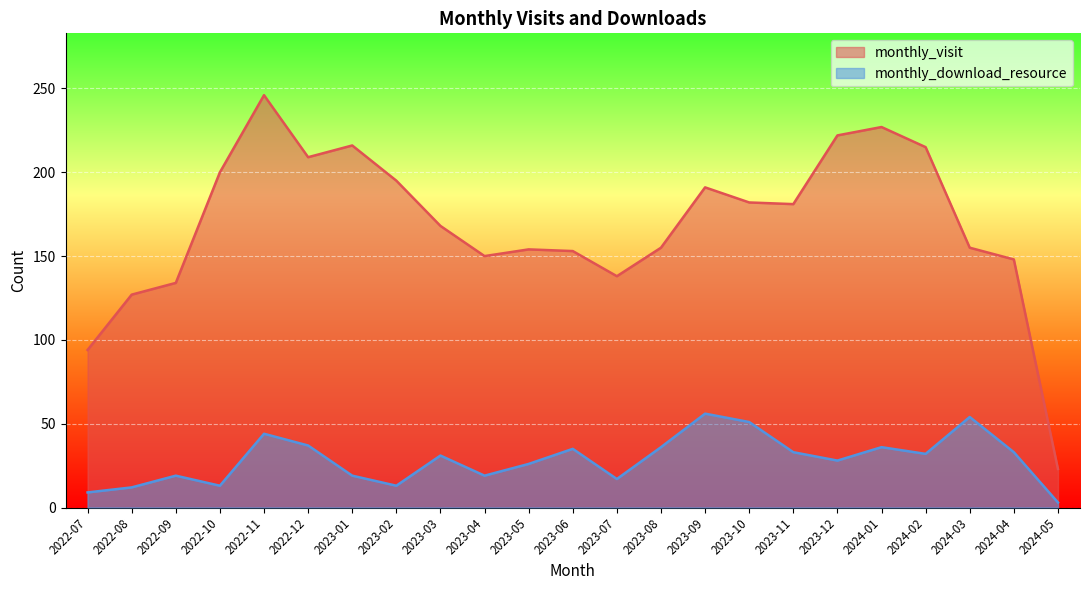

Where does the monthly_download_resource series first go above 31?

2022-11